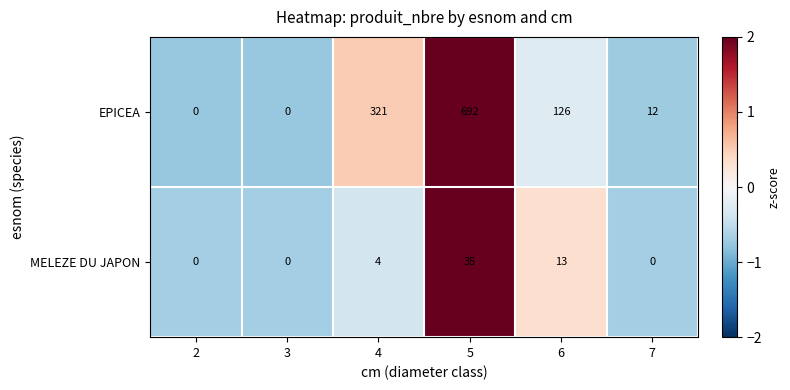

Rank the series by their average value, from lowest to highest.

MELEZE DU JAPON, EPICEA